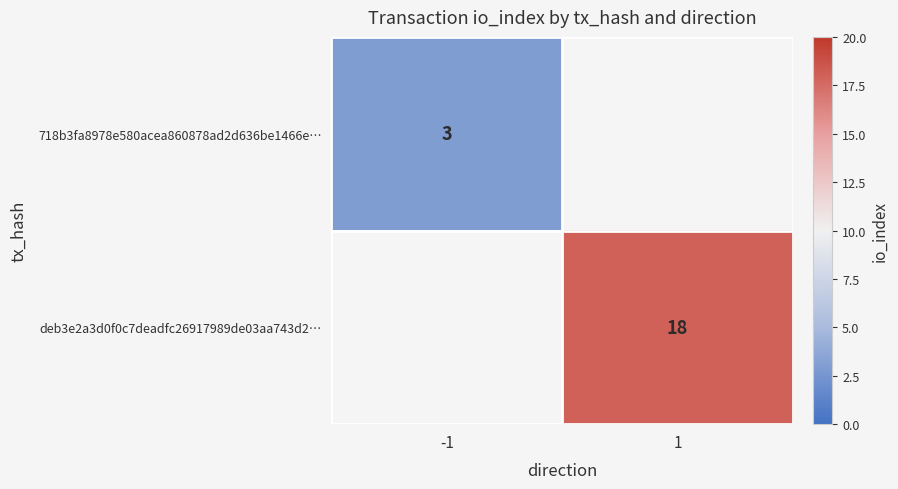

Which has a higher value, -1 or 1?

1